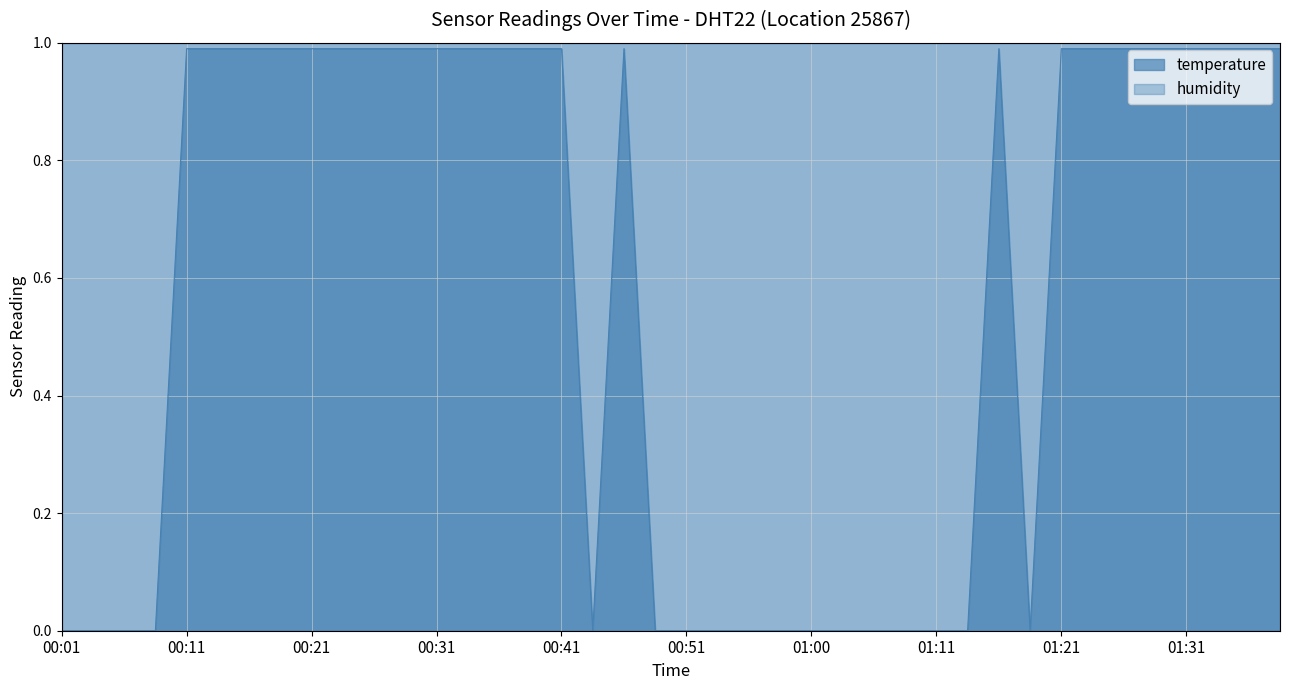

How many categories are shown in the chart?

40